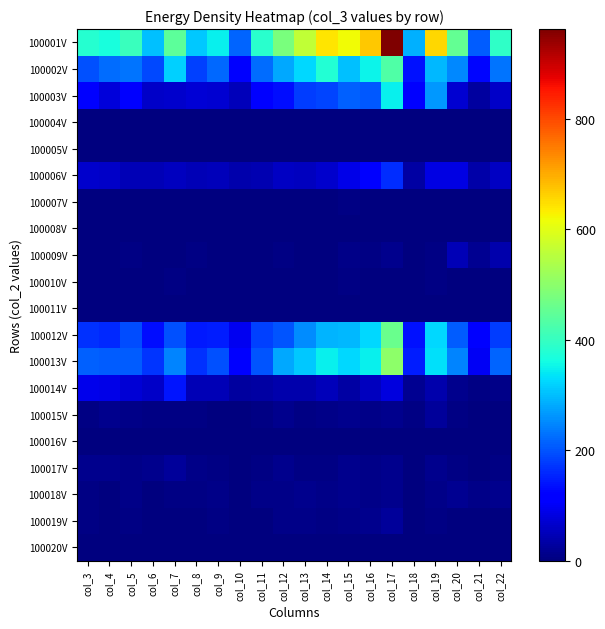

Which series has the largest total across all categories?

100001V